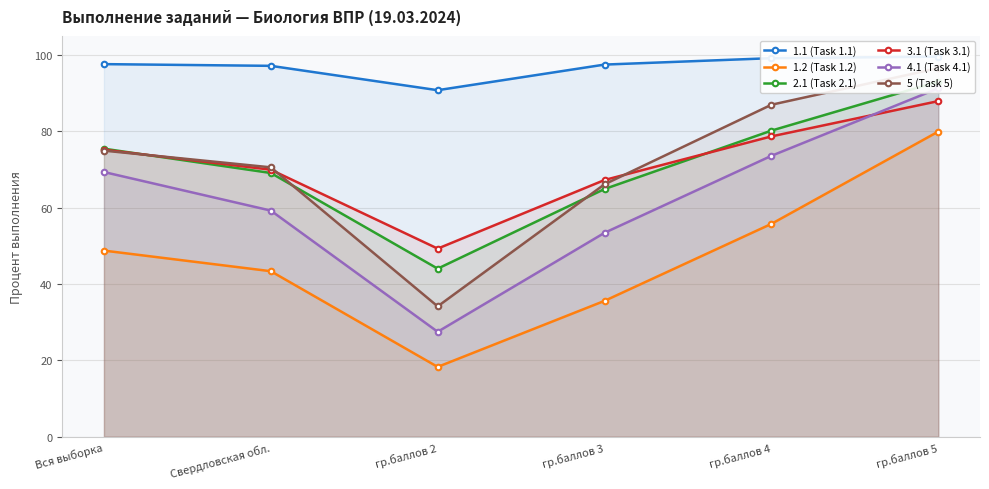

What is the spread (max minus min) of values at Вся выборка?

48.9